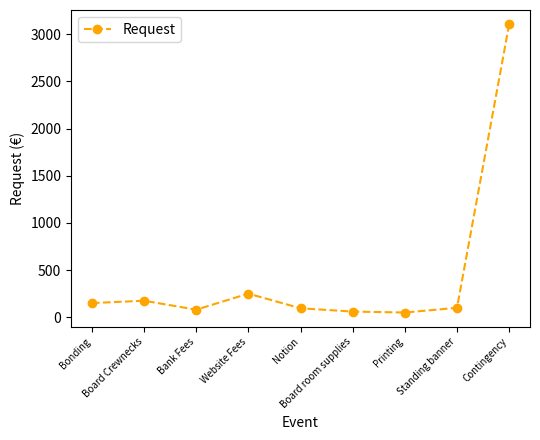

At which label is the value closest to 1577?

Website Fees